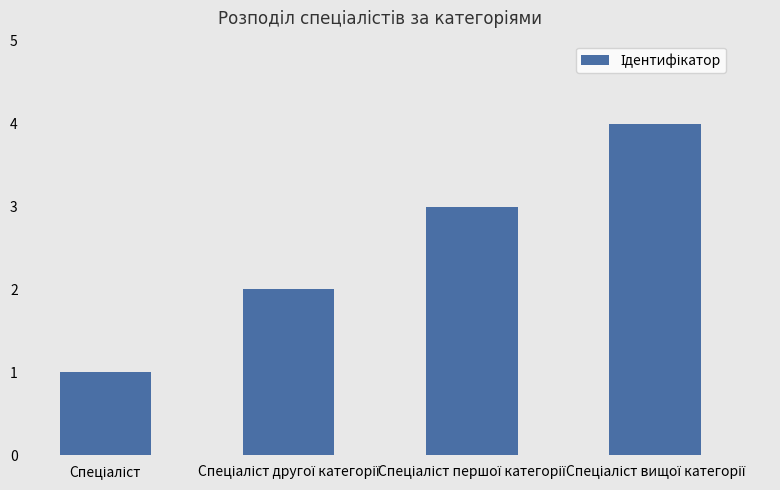

What is the sum of all values?

10